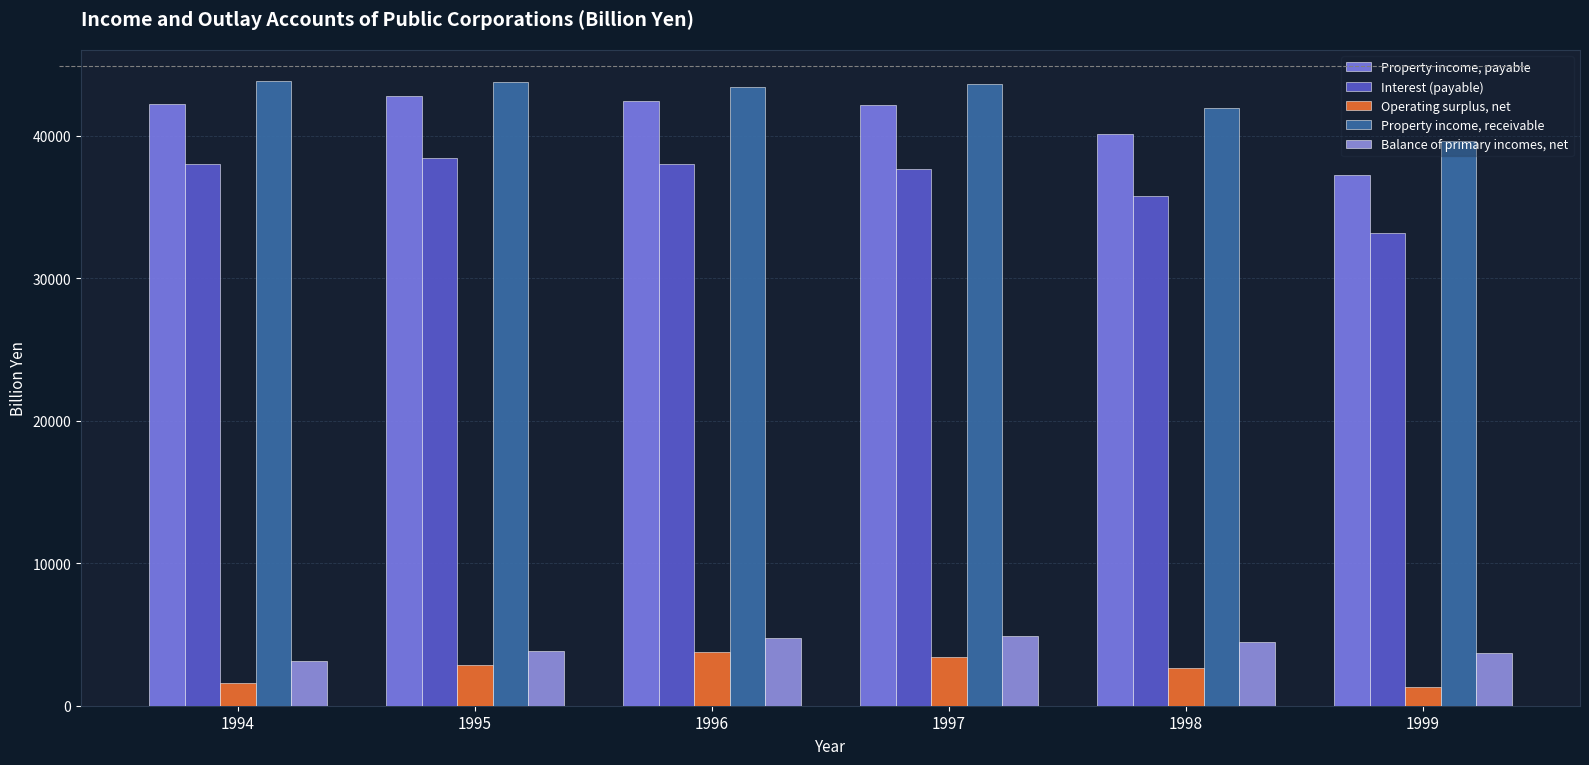

How many data points in Interest (payable) are less than 38018?

3